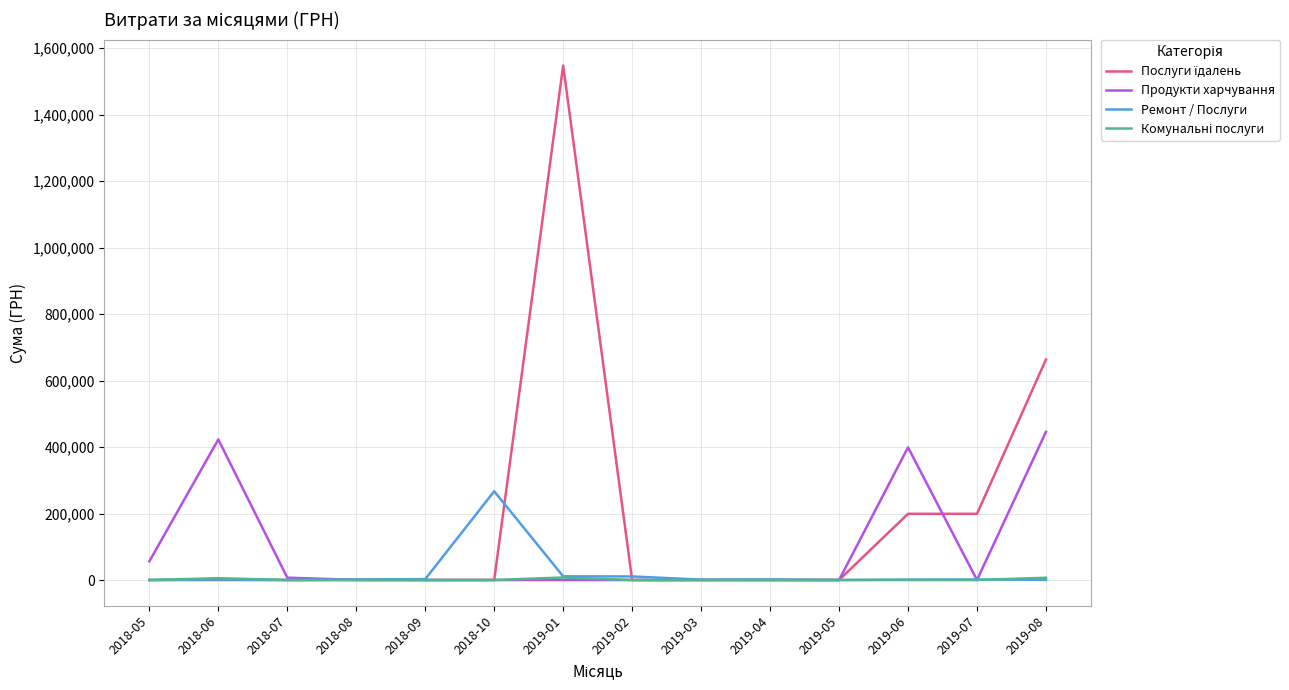

Between 2018-06 and 2018-09, which series saw the biggest shift?

Продукти харчування